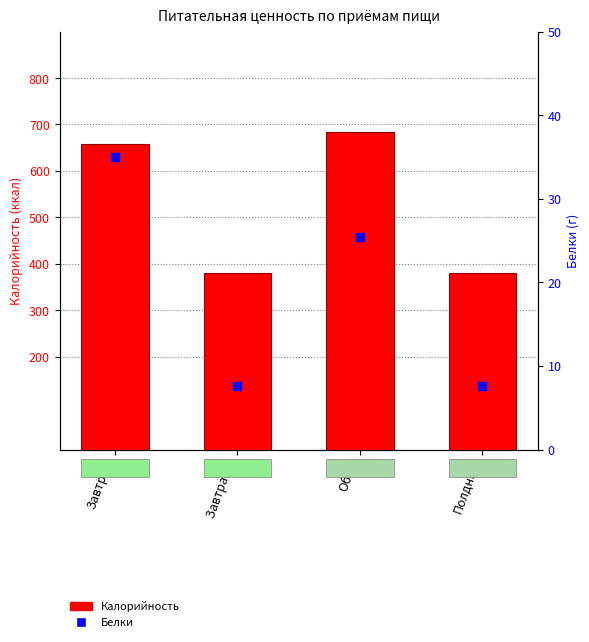

What is the total value across all series at Завтрак?

694.0